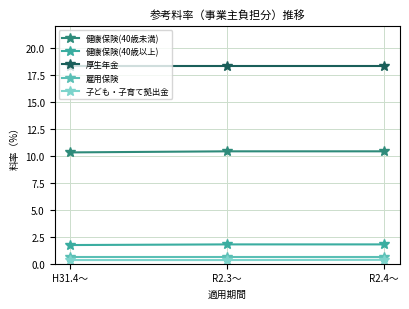

What is the value of the 雇用保険 point at the 3rd from the left?

0.6